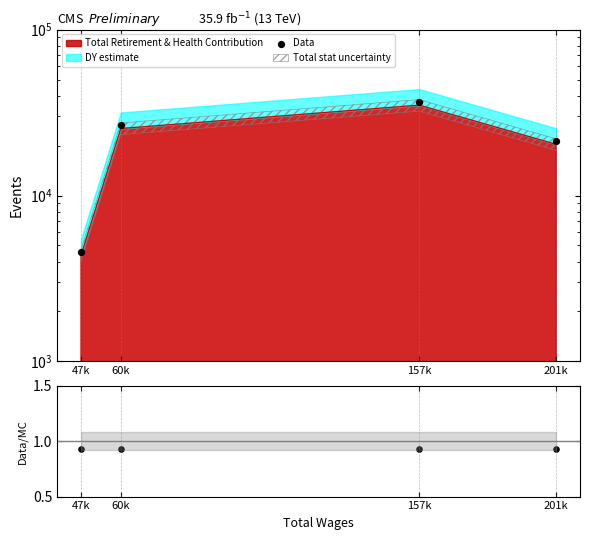

Is the value of Data at 60k greater than the value of Data/MC at 47k?

Yes